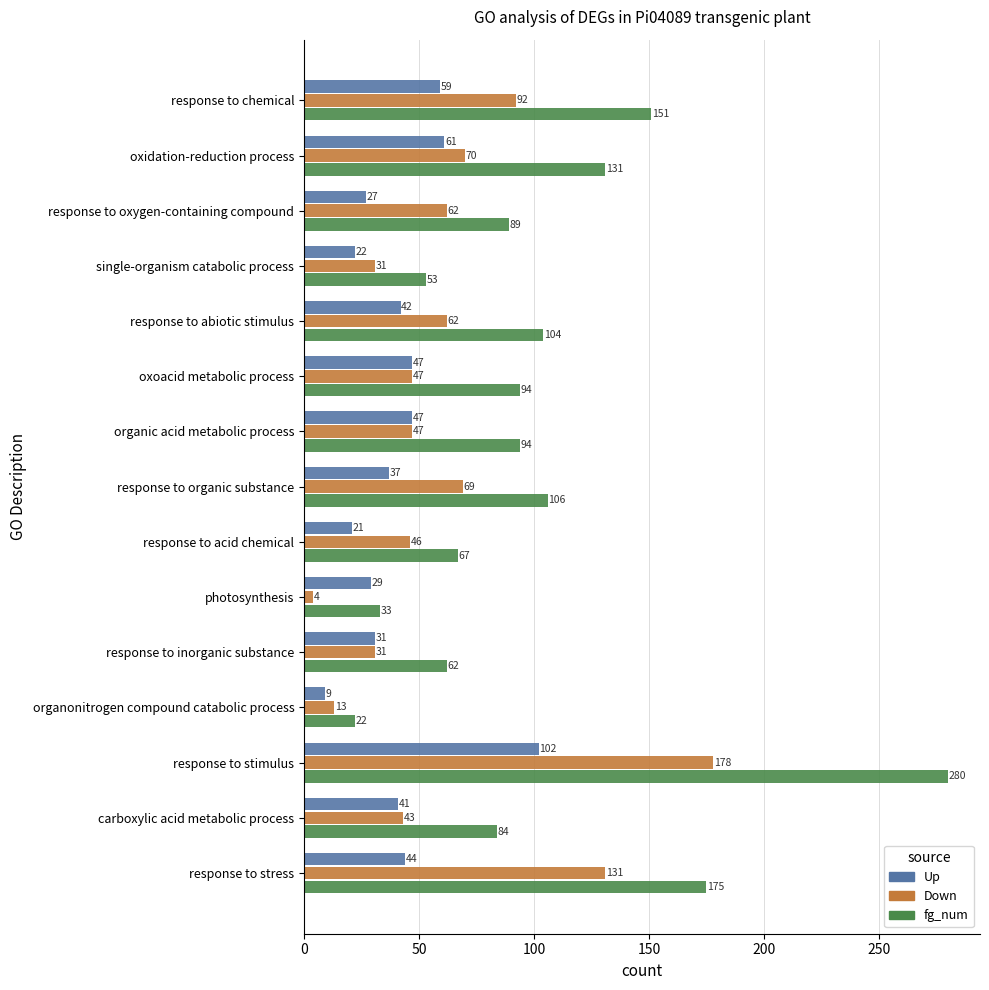

Which label corresponds to the largest value in the chart?

response to stimulus